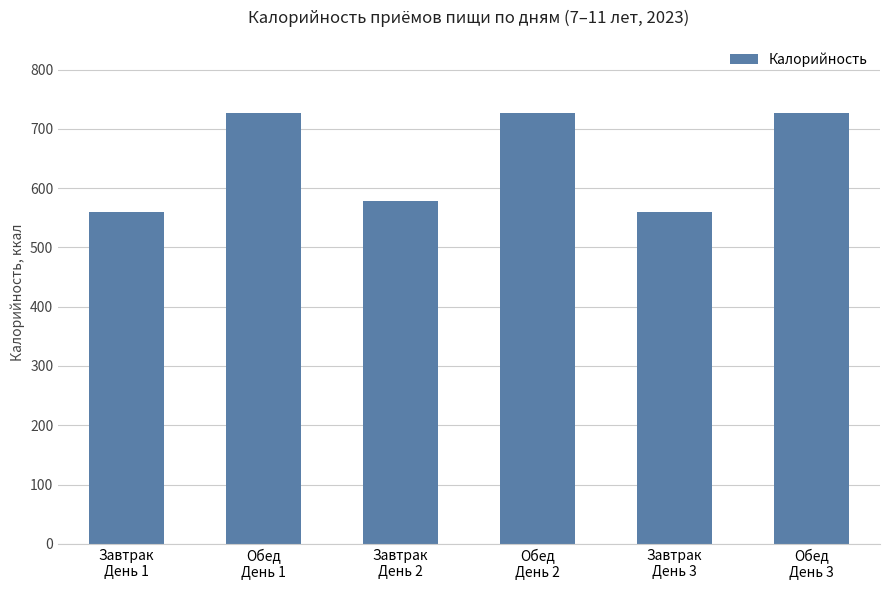

Reading right to left, extract all data points from this chart.

Обед
День 3=726.2	Завтрак
День 3=560.3	Обед
День 2=726.2	Завтрак
День 2=579.1	Обед
День 1=726.2	Завтрак
День 1=560.3